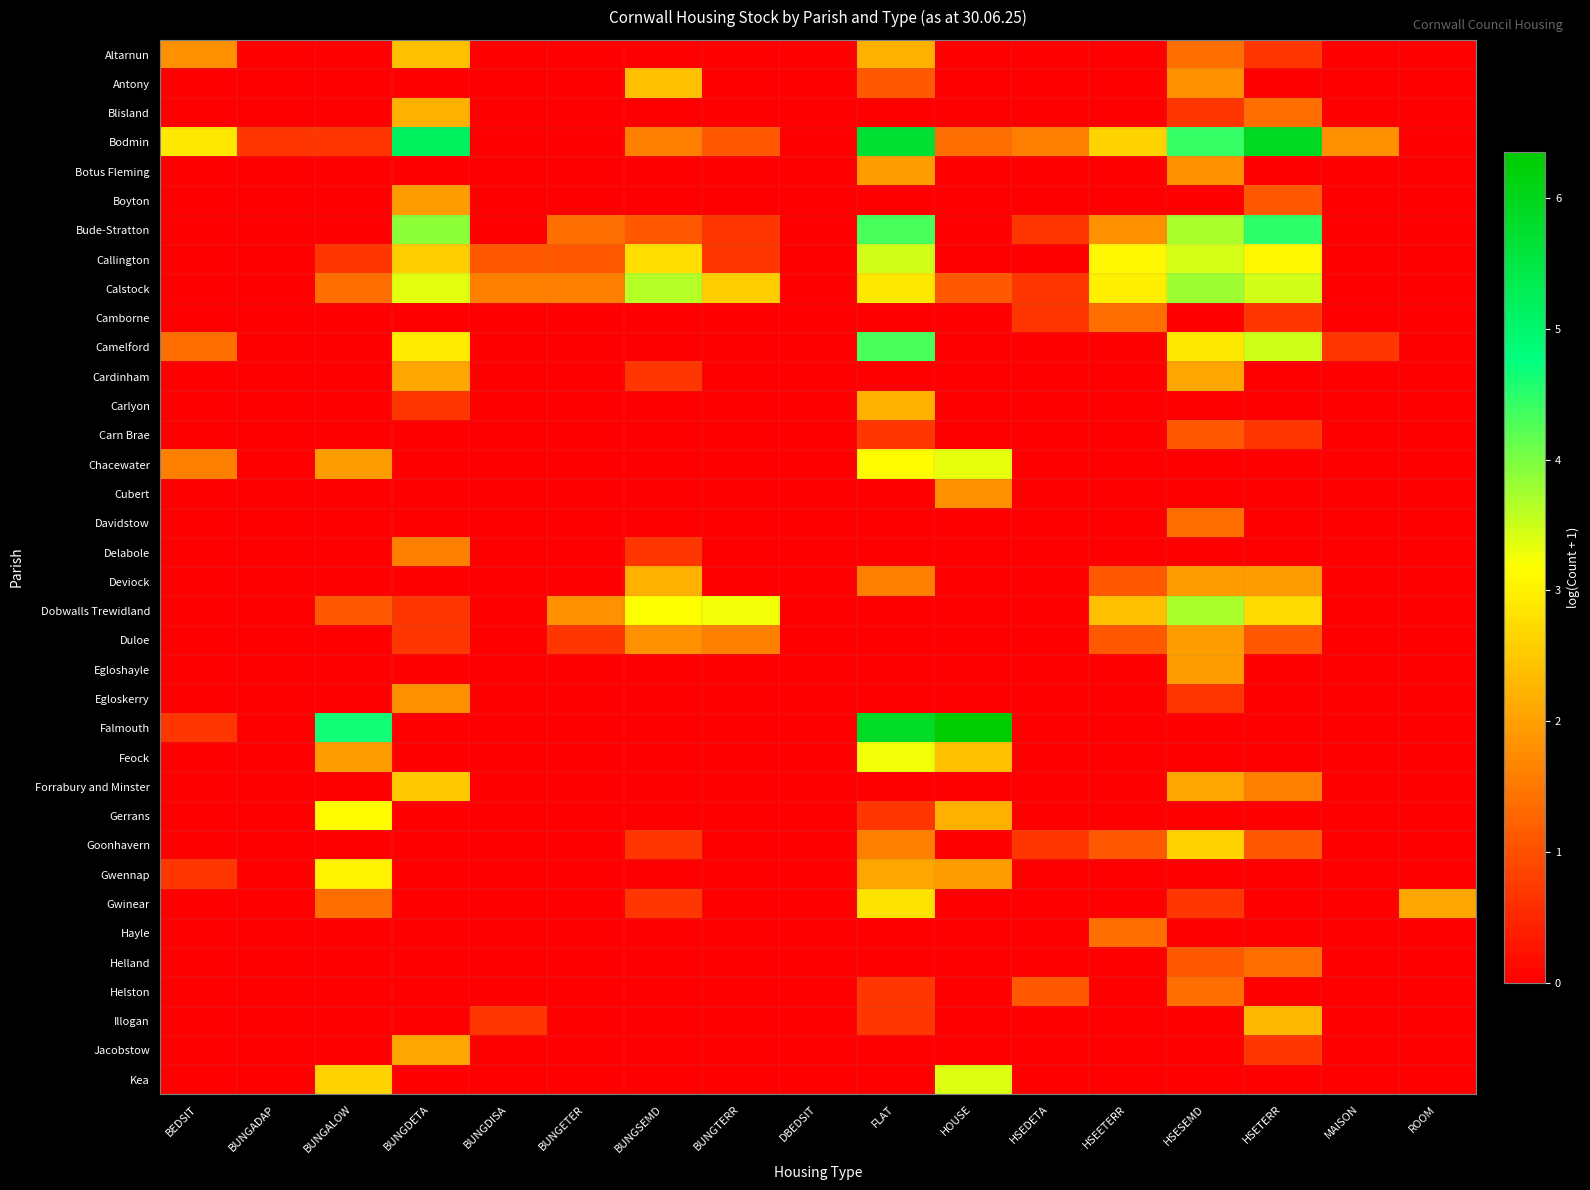

Reading right to left, transcribe all the data shown in this chart.

Altarnun: ROOM=0.0	MAISON=0.0	HSETERR=0.7	HSESEMD=1.4	HSEETERR=0.0	HSEDETA=0.0	HOUSE=0.0	FLAT=2.2	DBEDSIT=0.0	BUNGTERR=0.0	BUNGSEMD=0.0	BUNGETER=0.0	BUNGDISA=0.0	BUNGDETA=2.4	BUNGALOW=0.0	BUNGADAP=0.0	BEDSIT=1.8
Antony: ROOM=0.0	MAISON=0.0	HSETERR=0.0	HSESEMD=1.8	HSEETERR=0.0	HSEDETA=0.0	HOUSE=0.0	FLAT=1.1	DBEDSIT=0.0	BUNGTERR=0.0	BUNGSEMD=2.4	BUNGETER=0.0	BUNGDISA=0.0	BUNGDETA=0.0	BUNGALOW=0.0	BUNGADAP=0.0	BEDSIT=0.0
Blisland: ROOM=0.0	MAISON=0.0	HSETERR=1.4	HSESEMD=0.7	HSEETERR=0.0	HSEDETA=0.0	HOUSE=0.0	FLAT=0.0	DBEDSIT=0.0	BUNGTERR=0.0	BUNGSEMD=0.0	BUNGETER=0.0	BUNGDISA=0.0	BUNGDETA=2.2	BUNGALOW=0.0	BUNGADAP=0.0	BEDSIT=0.0
Bodmin: ROOM=0.0	MAISON=1.8	HSETERR=5.9	HSESEMD=4.4	HSEETERR=2.6	HSEDETA=1.6	HOUSE=1.4	FLAT=5.7	DBEDSIT=0.0	BUNGTERR=1.1	BUNGSEMD=1.6	BUNGETER=0.0	BUNGDISA=0.0	BUNGDETA=5.2	BUNGALOW=0.7	BUNGADAP=0.7	BEDSIT=2.9
Botus Fleming: ROOM=0.0	MAISON=0.0	HSETERR=0.0	HSESEMD=1.8	HSEETERR=0.0	HSEDETA=0.0	HOUSE=0.0	FLAT=1.9	DBEDSIT=0.0	BUNGTERR=0.0	BUNGSEMD=0.0	BUNGETER=0.0	BUNGDISA=0.0	BUNGDETA=0.0	BUNGALOW=0.0	BUNGADAP=0.0	BEDSIT=0.0
Boyton: ROOM=0.0	MAISON=0.0	HSETERR=1.1	HSESEMD=0.0	HSEETERR=0.0	HSEDETA=0.0	HOUSE=0.0	FLAT=0.0	DBEDSIT=0.0	BUNGTERR=0.0	BUNGSEMD=0.0	BUNGETER=0.0	BUNGDISA=0.0	BUNGDETA=1.9	BUNGALOW=0.0	BUNGADAP=0.0	BEDSIT=0.0
Bude-Stratton: ROOM=0.0	MAISON=0.0	HSETERR=4.5	HSESEMD=3.7	HSEETERR=1.8	HSEDETA=0.7	HOUSE=0.0	FLAT=4.3	DBEDSIT=0.0	BUNGTERR=0.7	BUNGSEMD=1.1	BUNGETER=1.4	BUNGDISA=0.0	BUNGDETA=3.9	BUNGALOW=0.0	BUNGADAP=0.0	BEDSIT=0.0
Callington: ROOM=0.0	MAISON=0.0	HSETERR=3.1	HSESEMD=3.4	HSEETERR=3.1	HSEDETA=0.0	HOUSE=0.0	FLAT=3.5	DBEDSIT=0.0	BUNGTERR=0.7	BUNGSEMD=2.8	BUNGETER=1.1	BUNGDISA=1.1	BUNGDETA=2.6	BUNGALOW=0.7	BUNGADAP=0.0	BEDSIT=0.0
Calstock: ROOM=0.0	MAISON=0.0	HSETERR=3.5	HSESEMD=3.8	HSEETERR=3.0	HSEDETA=0.7	HOUSE=1.1	FLAT=2.9	DBEDSIT=0.0	BUNGTERR=2.6	BUNGSEMD=3.6	BUNGETER=1.6	BUNGDISA=1.6	BUNGDETA=3.4	BUNGALOW=1.4	BUNGADAP=0.0	BEDSIT=0.0
Camborne: ROOM=0.0	MAISON=0.0	HSETERR=0.7	HSESEMD=0.0	HSEETERR=1.4	HSEDETA=0.7	HOUSE=0.0	FLAT=0.0	DBEDSIT=0.0	BUNGTERR=0.0	BUNGSEMD=0.0	BUNGETER=0.0	BUNGDISA=0.0	BUNGDETA=0.0	BUNGALOW=0.0	BUNGADAP=0.0	BEDSIT=0.0
Camelford: ROOM=0.0	MAISON=0.7	HSETERR=3.5	HSESEMD=2.9	HSEETERR=0.0	HSEDETA=0.0	HOUSE=0.0	FLAT=4.3	DBEDSIT=0.0	BUNGTERR=0.0	BUNGSEMD=0.0	BUNGETER=0.0	BUNGDISA=0.0	BUNGDETA=2.9	BUNGALOW=0.0	BUNGADAP=0.0	BEDSIT=1.4
Cardinham: ROOM=0.0	MAISON=0.0	HSETERR=0.0	HSESEMD=2.1	HSEETERR=0.0	HSEDETA=0.0	HOUSE=0.0	FLAT=0.0	DBEDSIT=0.0	BUNGTERR=0.0	BUNGSEMD=0.7	BUNGETER=0.0	BUNGDISA=0.0	BUNGDETA=2.1	BUNGALOW=0.0	BUNGADAP=0.0	BEDSIT=0.0
Carlyon: ROOM=0.0	MAISON=0.0	HSETERR=0.0	HSESEMD=0.0	HSEETERR=0.0	HSEDETA=0.0	HOUSE=0.0	FLAT=2.2	DBEDSIT=0.0	BUNGTERR=0.0	BUNGSEMD=0.0	BUNGETER=0.0	BUNGDISA=0.0	BUNGDETA=0.7	BUNGALOW=0.0	BUNGADAP=0.0	BEDSIT=0.0
Carn Brae: ROOM=0.0	MAISON=0.0	HSETERR=0.7	HSESEMD=1.1	HSEETERR=0.0	HSEDETA=0.0	HOUSE=0.0	FLAT=0.7	DBEDSIT=0.0	BUNGTERR=0.0	BUNGSEMD=0.0	BUNGETER=0.0	BUNGDISA=0.0	BUNGDETA=0.0	BUNGALOW=0.0	BUNGADAP=0.0	BEDSIT=0.0
Chacewater: ROOM=0.0	MAISON=0.0	HSETERR=0.0	HSESEMD=0.0	HSEETERR=0.0	HSEDETA=0.0	HOUSE=3.3	FLAT=3.1	DBEDSIT=0.0	BUNGTERR=0.0	BUNGSEMD=0.0	BUNGETER=0.0	BUNGDISA=0.0	BUNGDETA=0.0	BUNGALOW=1.9	BUNGADAP=0.0	BEDSIT=1.6
Cubert: ROOM=0.0	MAISON=0.0	HSETERR=0.0	HSESEMD=0.0	HSEETERR=0.0	HSEDETA=0.0	HOUSE=1.8	FLAT=0.0	DBEDSIT=0.0	BUNGTERR=0.0	BUNGSEMD=0.0	BUNGETER=0.0	BUNGDISA=0.0	BUNGDETA=0.0	BUNGALOW=0.0	BUNGADAP=0.0	BEDSIT=0.0
Davidstow: ROOM=0.0	MAISON=0.0	HSETERR=0.0	HSESEMD=1.4	HSEETERR=0.0	HSEDETA=0.0	HOUSE=0.0	FLAT=0.0	DBEDSIT=0.0	BUNGTERR=0.0	BUNGSEMD=0.0	BUNGETER=0.0	BUNGDISA=0.0	BUNGDETA=0.0	BUNGALOW=0.0	BUNGADAP=0.0	BEDSIT=0.0
Delabole: ROOM=0.0	MAISON=0.0	HSETERR=0.0	HSESEMD=0.0	HSEETERR=0.0	HSEDETA=0.0	HOUSE=0.0	FLAT=0.0	DBEDSIT=0.0	BUNGTERR=0.0	BUNGSEMD=0.7	BUNGETER=0.0	BUNGDISA=0.0	BUNGDETA=1.6	BUNGALOW=0.0	BUNGADAP=0.0	BEDSIT=0.0
Deviock: ROOM=0.0	MAISON=0.0	HSETERR=1.9	HSESEMD=1.9	HSEETERR=1.1	HSEDETA=0.0	HOUSE=0.0	FLAT=1.6	DBEDSIT=0.0	BUNGTERR=0.0	BUNGSEMD=2.2	BUNGETER=0.0	BUNGDISA=0.0	BUNGDETA=0.0	BUNGALOW=0.0	BUNGADAP=0.0	BEDSIT=0.0
Dobwalls Trewidland: ROOM=0.0	MAISON=0.0	HSETERR=2.7	HSESEMD=3.7	HSEETERR=2.4	HSEDETA=0.0	HOUSE=0.0	FLAT=0.0	DBEDSIT=0.0	BUNGTERR=3.3	BUNGSEMD=3.2	BUNGETER=1.8	BUNGDISA=0.0	BUNGDETA=0.7	BUNGALOW=1.1	BUNGADAP=0.0	BEDSIT=0.0
Duloe: ROOM=0.0	MAISON=0.0	HSETERR=1.1	HSESEMD=1.9	HSEETERR=1.1	HSEDETA=0.0	HOUSE=0.0	FLAT=0.0	DBEDSIT=0.0	BUNGTERR=1.6	BUNGSEMD=1.8	BUNGETER=0.7	BUNGDISA=0.0	BUNGDETA=0.7	BUNGALOW=0.0	BUNGADAP=0.0	BEDSIT=0.0
Egloshayle: ROOM=0.0	MAISON=0.0	HSETERR=0.0	HSESEMD=1.9	HSEETERR=0.0	HSEDETA=0.0	HOUSE=0.0	FLAT=0.0	DBEDSIT=0.0	BUNGTERR=0.0	BUNGSEMD=0.0	BUNGETER=0.0	BUNGDISA=0.0	BUNGDETA=0.0	BUNGALOW=0.0	BUNGADAP=0.0	BEDSIT=0.0
Egloskerry: ROOM=0.0	MAISON=0.0	HSETERR=0.0	HSESEMD=0.7	HSEETERR=0.0	HSEDETA=0.0	HOUSE=0.0	FLAT=0.0	DBEDSIT=0.0	BUNGTERR=0.0	BUNGSEMD=0.0	BUNGETER=0.0	BUNGDISA=0.0	BUNGDETA=1.8	BUNGALOW=0.0	BUNGADAP=0.0	BEDSIT=0.0
Falmouth: ROOM=0.0	MAISON=0.0	HSETERR=0.0	HSESEMD=0.0	HSEETERR=0.0	HSEDETA=0.0	HOUSE=6.4	FLAT=5.9	DBEDSIT=0.0	BUNGTERR=0.0	BUNGSEMD=0.0	BUNGETER=0.0	BUNGDISA=0.0	BUNGDETA=0.0	BUNGALOW=4.7	BUNGADAP=0.0	BEDSIT=0.7
Feock: ROOM=0.0	MAISON=0.0	HSETERR=0.0	HSESEMD=0.0	HSEETERR=0.0	HSEDETA=0.0	HOUSE=2.4	FLAT=3.3	DBEDSIT=0.0	BUNGTERR=0.0	BUNGSEMD=0.0	BUNGETER=0.0	BUNGDISA=0.0	BUNGDETA=0.0	BUNGALOW=1.9	BUNGADAP=0.0	BEDSIT=0.0
Forrabury and Minster: ROOM=0.0	MAISON=0.0	HSETERR=1.6	HSESEMD=2.1	HSEETERR=0.0	HSEDETA=0.0	HOUSE=0.0	FLAT=0.0	DBEDSIT=0.0	BUNGTERR=0.0	BUNGSEMD=0.0	BUNGETER=0.0	BUNGDISA=0.0	BUNGDETA=2.5	BUNGALOW=0.0	BUNGADAP=0.0	BEDSIT=0.0
Gerrans: ROOM=0.0	MAISON=0.0	HSETERR=0.0	HSESEMD=0.0	HSEETERR=0.0	HSEDETA=0.0	HOUSE=2.2	FLAT=0.7	DBEDSIT=0.0	BUNGTERR=0.0	BUNGSEMD=0.0	BUNGETER=0.0	BUNGDISA=0.0	BUNGDETA=0.0	BUNGALOW=3.1	BUNGADAP=0.0	BEDSIT=0.0
Goonhavern: ROOM=0.0	MAISON=0.0	HSETERR=1.1	HSESEMD=2.6	HSEETERR=1.1	HSEDETA=0.7	HOUSE=0.0	FLAT=1.6	DBEDSIT=0.0	BUNGTERR=0.0	BUNGSEMD=0.7	BUNGETER=0.0	BUNGDISA=0.0	BUNGDETA=0.0	BUNGALOW=0.0	BUNGADAP=0.0	BEDSIT=0.0
Gwennap: ROOM=0.0	MAISON=0.0	HSETERR=0.0	HSESEMD=0.0	HSEETERR=0.0	HSEDETA=0.0	HOUSE=1.9	FLAT=2.1	DBEDSIT=0.0	BUNGTERR=0.0	BUNGSEMD=0.0	BUNGETER=0.0	BUNGDISA=0.0	BUNGDETA=0.0	BUNGALOW=3.0	BUNGADAP=0.0	BEDSIT=0.7
Gwinear: ROOM=2.1	MAISON=0.0	HSETERR=0.0	HSESEMD=0.7	HSEETERR=0.0	HSEDETA=0.0	HOUSE=0.0	FLAT=2.8	DBEDSIT=0.0	BUNGTERR=0.0	BUNGSEMD=0.7	BUNGETER=0.0	BUNGDISA=0.0	BUNGDETA=0.0	BUNGALOW=1.4	BUNGADAP=0.0	BEDSIT=0.0
Hayle: ROOM=0.0	MAISON=0.0	HSETERR=0.0	HSESEMD=0.0	HSEETERR=1.4	HSEDETA=0.0	HOUSE=0.0	FLAT=0.0	DBEDSIT=0.0	BUNGTERR=0.0	BUNGSEMD=0.0	BUNGETER=0.0	BUNGDISA=0.0	BUNGDETA=0.0	BUNGALOW=0.0	BUNGADAP=0.0	BEDSIT=0.0
Helland: ROOM=0.0	MAISON=0.0	HSETERR=1.4	HSESEMD=1.1	HSEETERR=0.0	HSEDETA=0.0	HOUSE=0.0	FLAT=0.0	DBEDSIT=0.0	BUNGTERR=0.0	BUNGSEMD=0.0	BUNGETER=0.0	BUNGDISA=0.0	BUNGDETA=0.0	BUNGALOW=0.0	BUNGADAP=0.0	BEDSIT=0.0
Helston: ROOM=0.0	MAISON=0.0	HSETERR=0.0	HSESEMD=1.4	HSEETERR=0.0	HSEDETA=1.1	HOUSE=0.0	FLAT=0.7	DBEDSIT=0.0	BUNGTERR=0.0	BUNGSEMD=0.0	BUNGETER=0.0	BUNGDISA=0.0	BUNGDETA=0.0	BUNGALOW=0.0	BUNGADAP=0.0	BEDSIT=0.0
Illogan: ROOM=0.0	MAISON=0.0	HSETERR=2.3	HSESEMD=0.0	HSEETERR=0.0	HSEDETA=0.0	HOUSE=0.0	FLAT=0.7	DBEDSIT=0.0	BUNGTERR=0.0	BUNGSEMD=0.0	BUNGETER=0.0	BUNGDISA=0.7	BUNGDETA=0.0	BUNGALOW=0.0	BUNGADAP=0.0	BEDSIT=0.0
Jacobstow: ROOM=0.0	MAISON=0.0	HSETERR=0.7	HSESEMD=0.0	HSEETERR=0.0	HSEDETA=0.0	HOUSE=0.0	FLAT=0.0	DBEDSIT=0.0	BUNGTERR=0.0	BUNGSEMD=0.0	BUNGETER=0.0	BUNGDISA=0.0	BUNGDETA=2.1	BUNGALOW=0.0	BUNGADAP=0.0	BEDSIT=0.0
Kea: ROOM=0.0	MAISON=0.0	HSETERR=0.0	HSESEMD=0.0	HSEETERR=0.0	HSEDETA=0.0	HOUSE=3.4	FLAT=0.0	DBEDSIT=0.0	BUNGTERR=0.0	BUNGSEMD=0.0	BUNGETER=0.0	BUNGDISA=0.0	BUNGDETA=0.0	BUNGALOW=2.6	BUNGADAP=0.0	BEDSIT=0.0